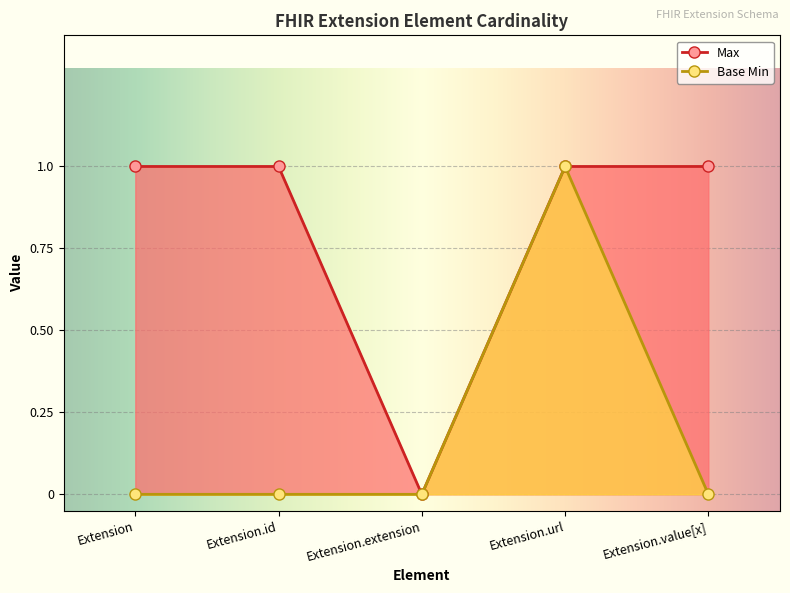

At which category is the sum across all series the highest?

Extension.url